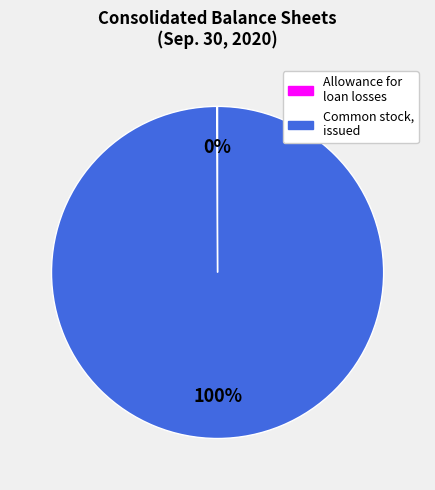

Is there a majority slice in this chart?

Yes